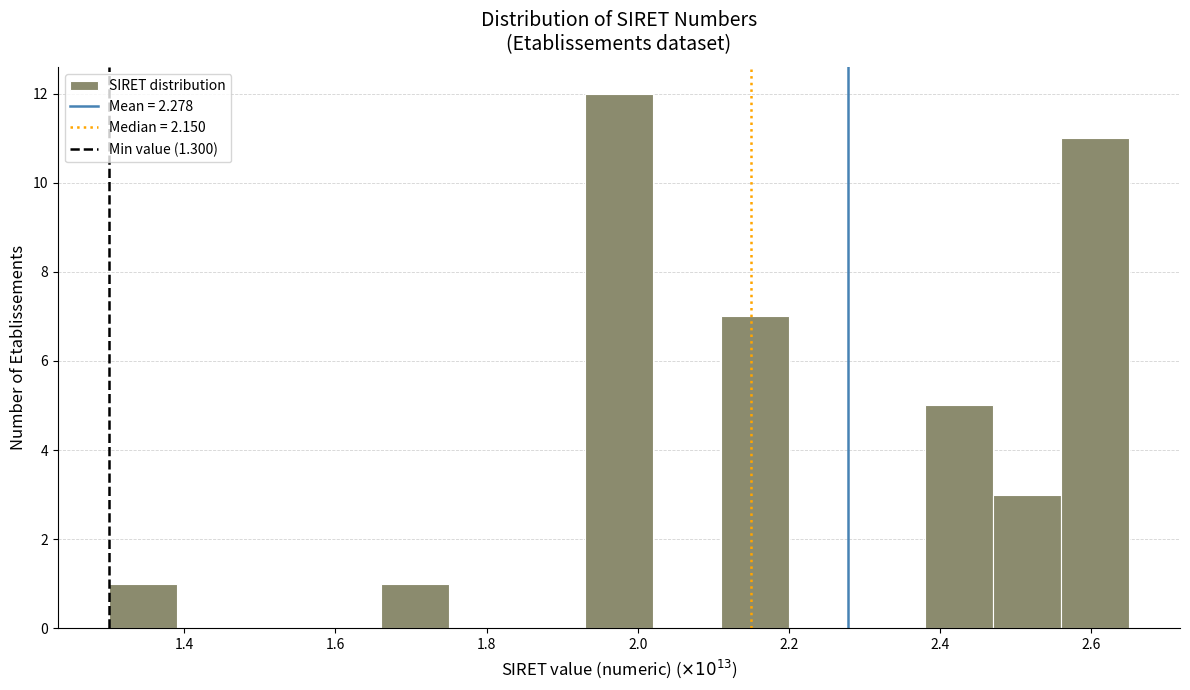

Reading left to right, transcribe this chart: for each bar, give the range it covers on the x-axis and its height. Neither the bar edges nor the heights are printed on the chart, so give them approximately, as read against the axes.

1.30 to 1.40: 1
1.40 to 1.48: 0
1.48 to 1.58: 0
1.58 to 1.66: 0
1.66 to 1.76: 1
1.76 to 1.84: 0
1.84 to 1.94: 0
1.94 to 2.02: 12
2.02 to 2.12: 0
2.12 to 2.20: 7
2.20 to 2.30: 0
2.30 to 2.38: 0
2.38 to 2.48: 5
2.48 to 2.56: 3
2.56 to 2.66: 11